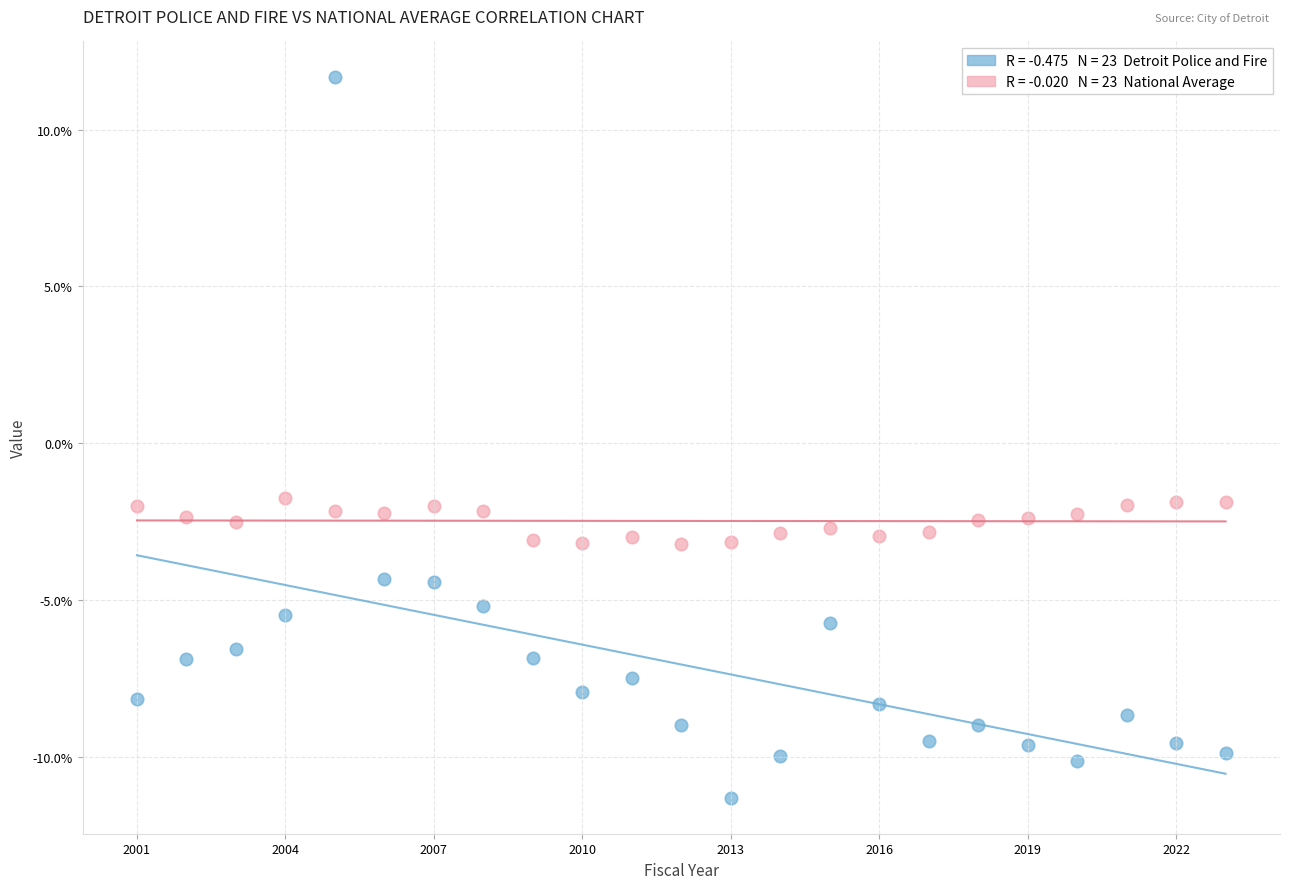

Across all data points, what is the range of Y values (max minus min)?

23.0